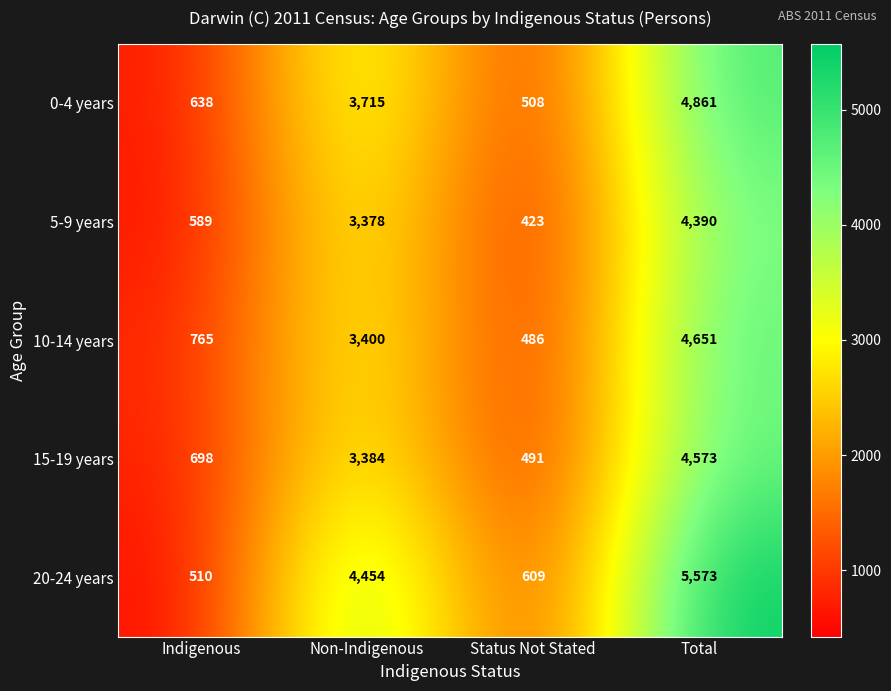

List the series in order of their peak value, lowest first.

5-9 years, 15-19 years, 10-14 years, 0-4 years, 20-24 years